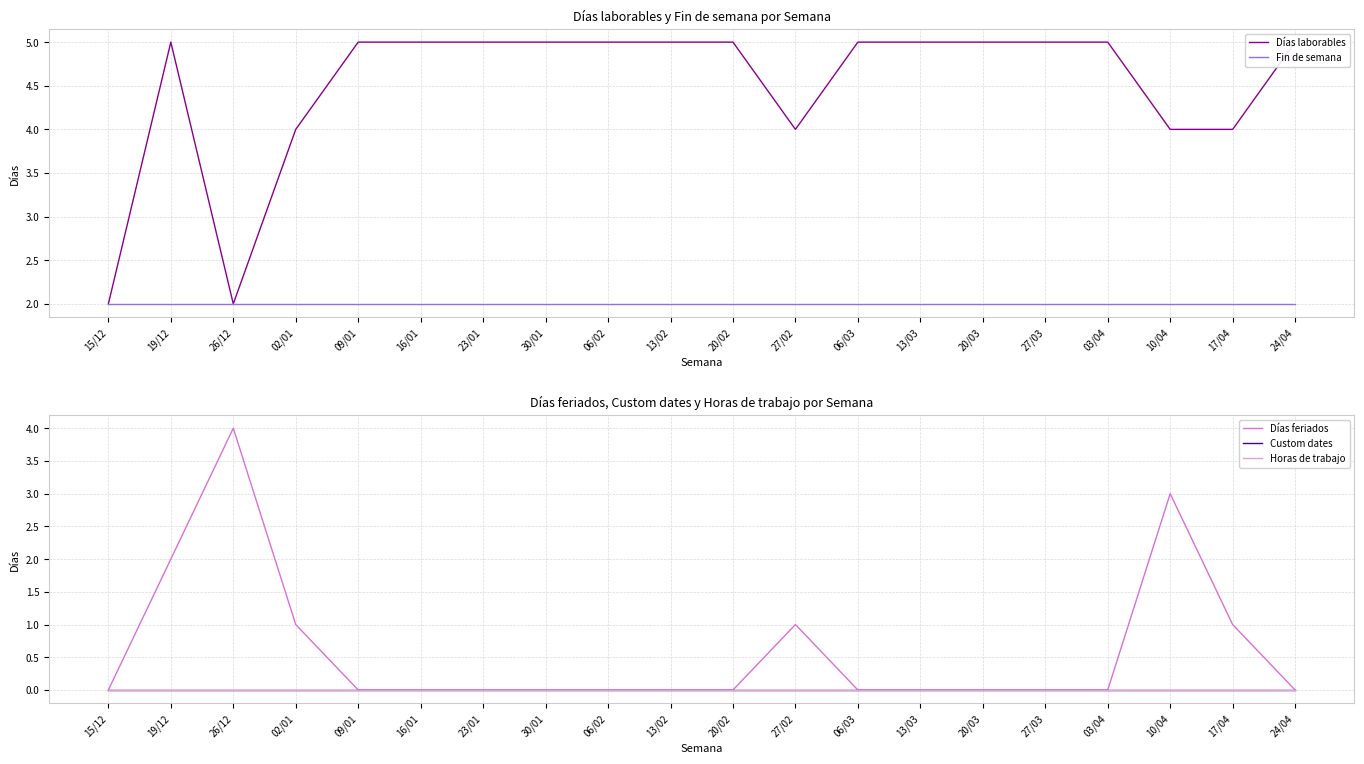

Which category has the highest value across all series?

19/12